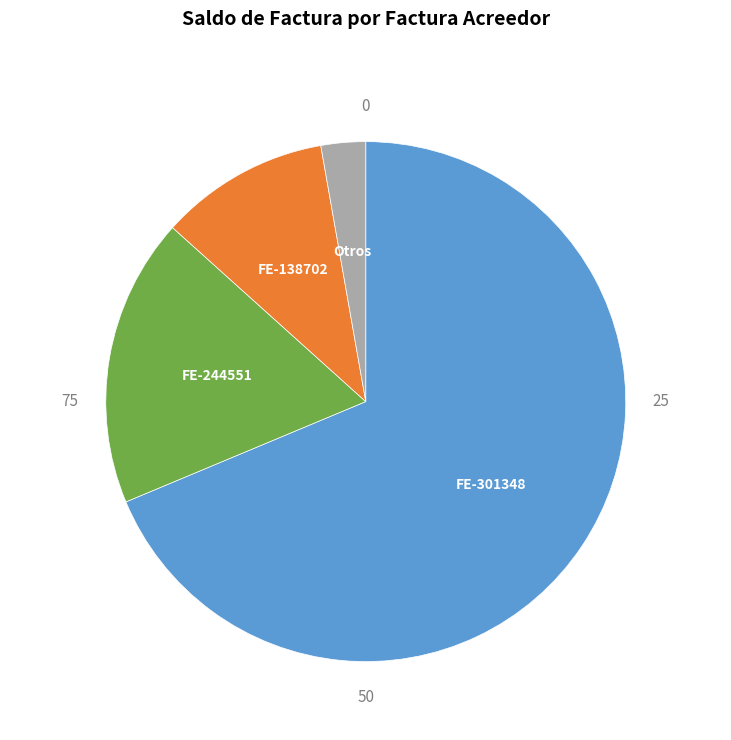

Count the number of slices in the pie.

4